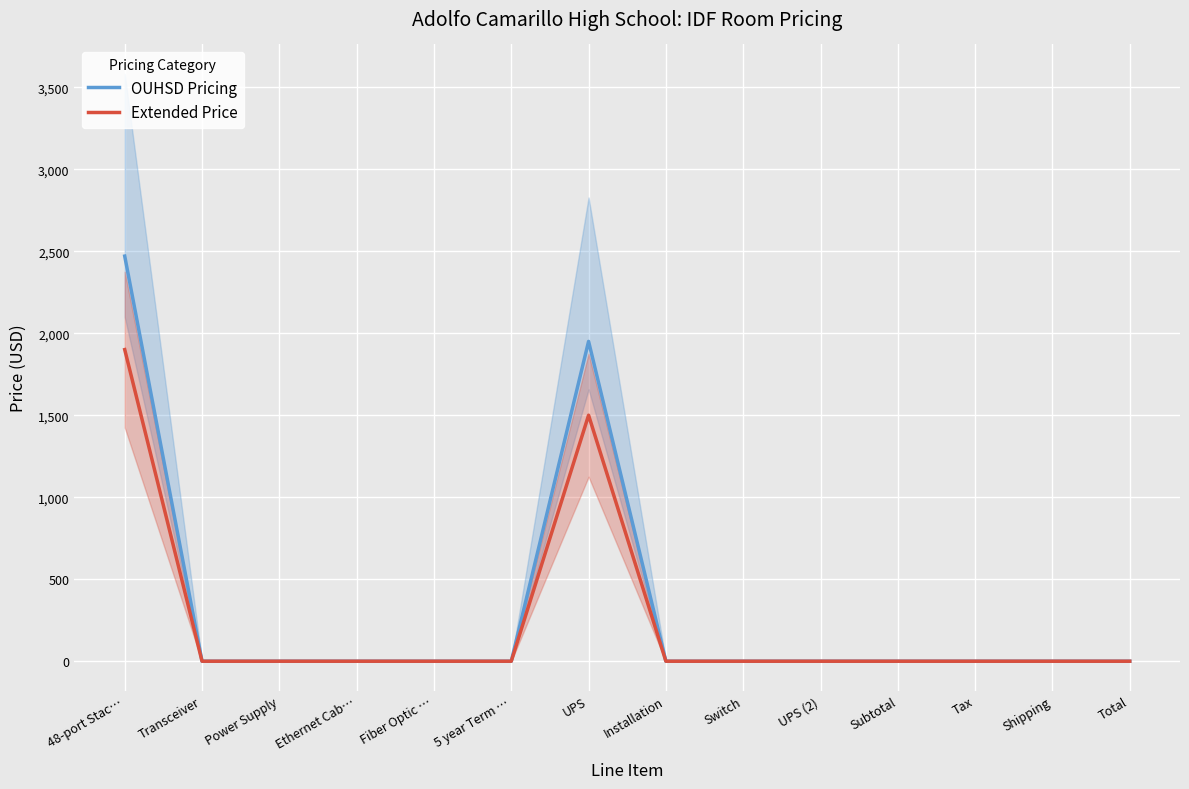

True or false: Extended Price and OUHSD Pricing intersect in this chart.

False